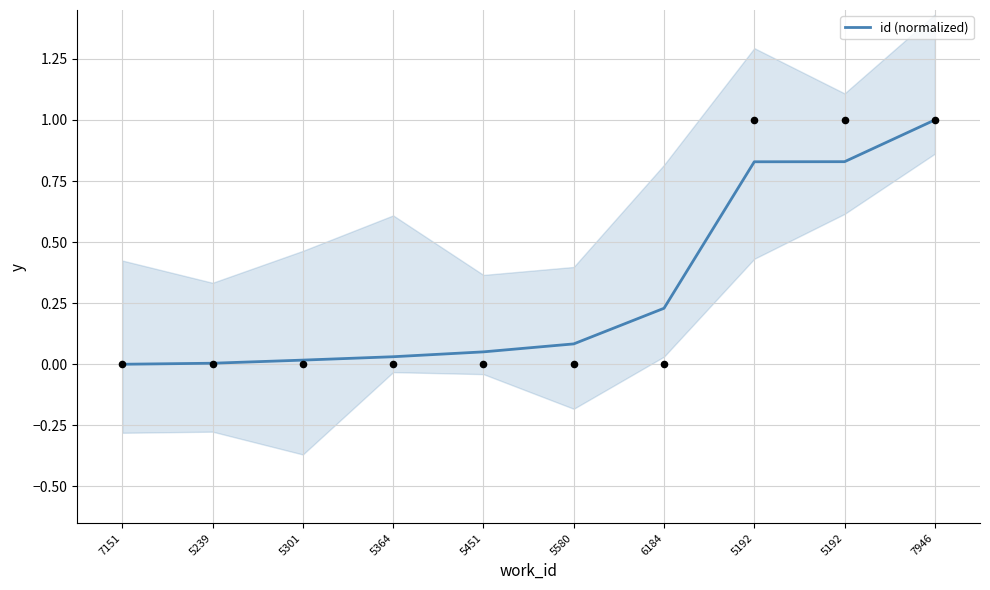

Which has a higher value, 5451 or 5364?

5451